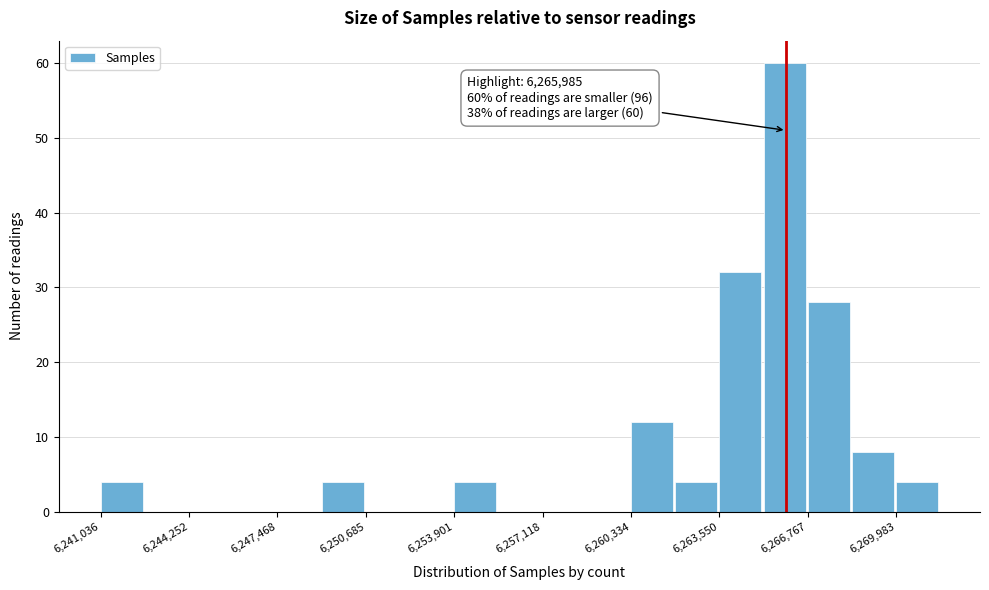

Read against the x-axis, roughly where is the centre of the tallest bar?

6266000